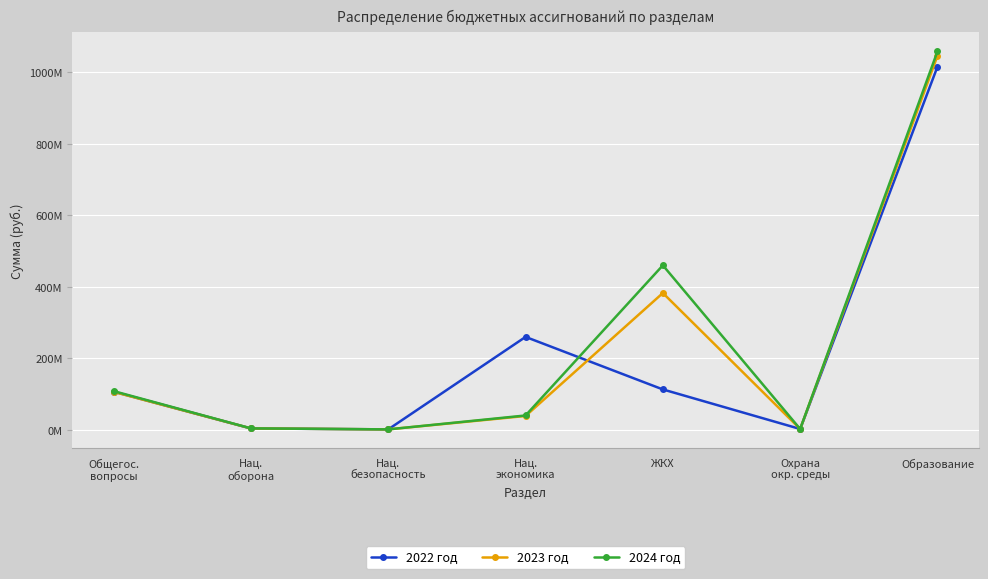

Where is the first local minimum for 2024 год?

Нац.
безопасность